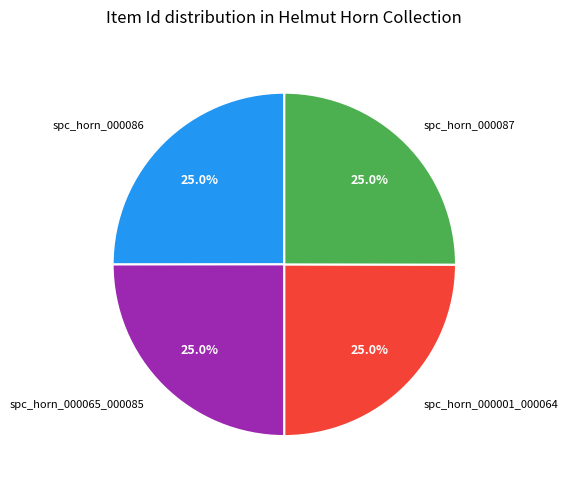

Is there any slice that represents more than half of the pie?

No